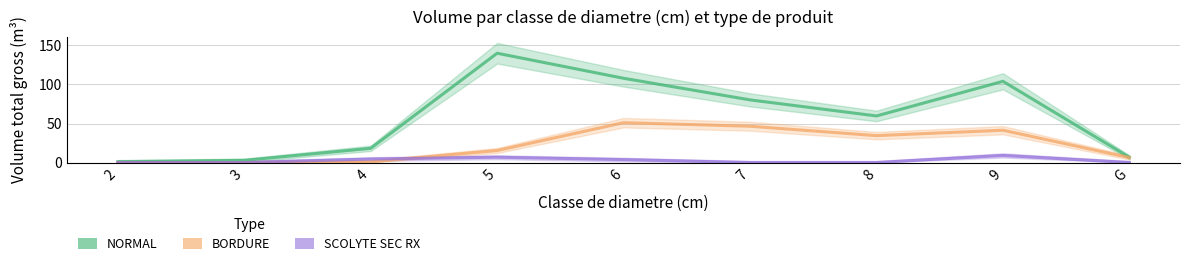

Which series has the widest spread of values?

NORMAL